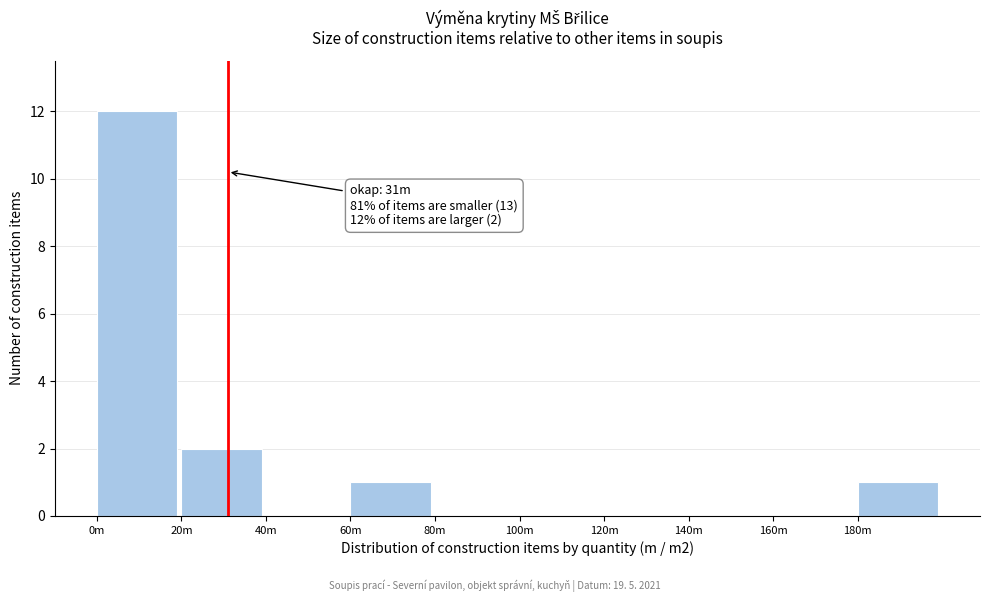

Reading left to right, transcribe all the data shown in this chart.

0m=12	20m=2	40m=0	60m=1	80m=0	100m=0	120m=0	140m=0	160m=0	180m=1